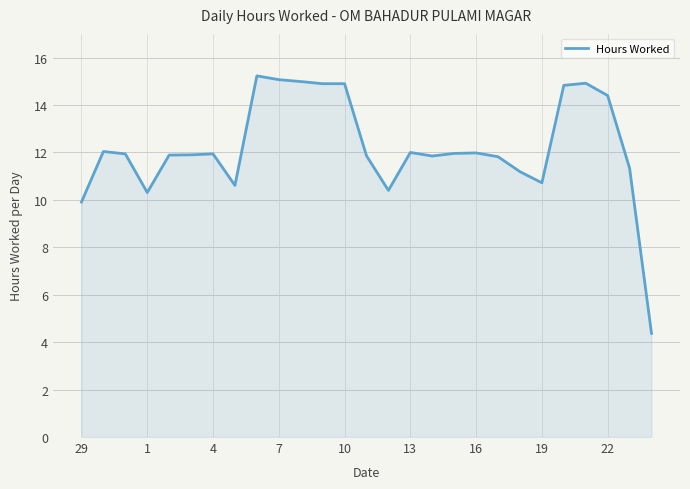

What is the minimum value shown in the chart?

4.4